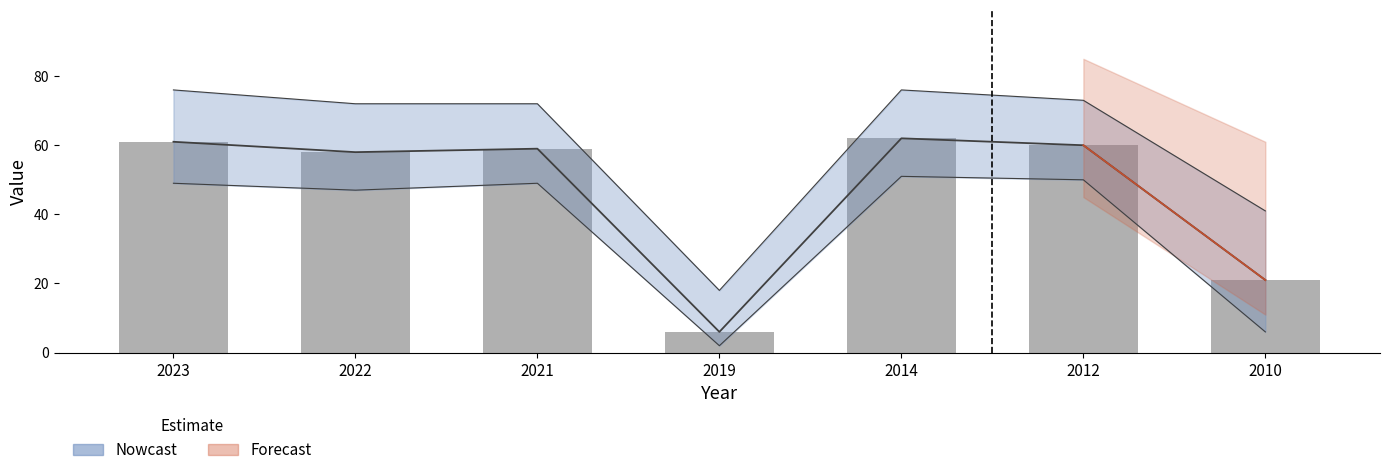

What is the difference between the maximum and second lowest values?

41